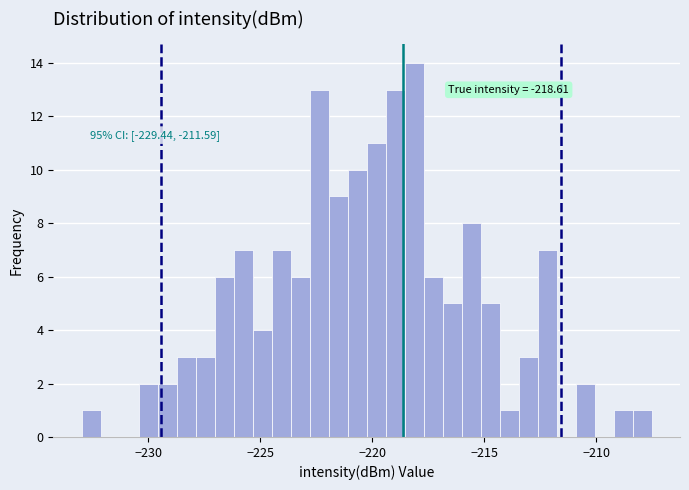

Read against the x-axis, roughly where is the centre of the tallest bar?

-218.0